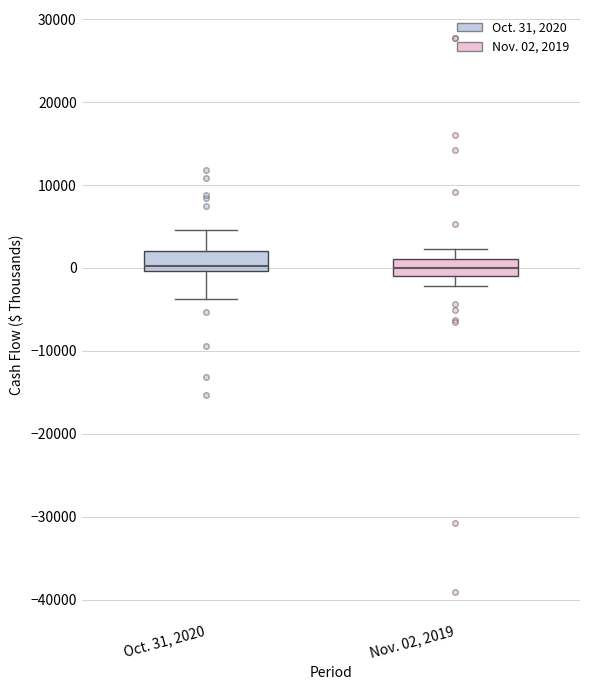

Where is the upper edge of the box for Oct. 31, 2020 on the y-axis? The values are not printed on the chart, so give them approximately, as read against the axis.

2000